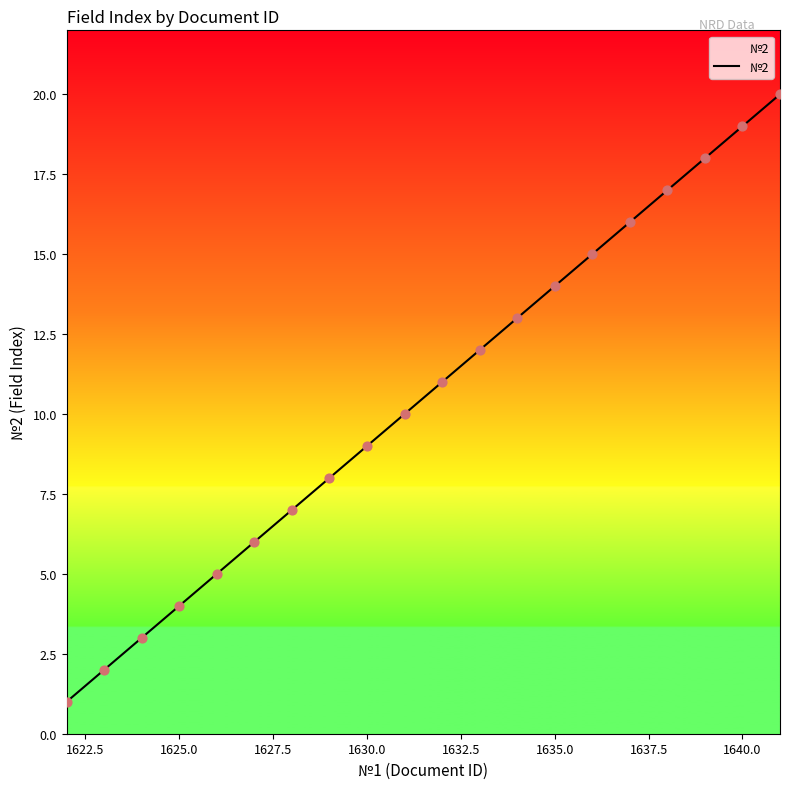

What is the difference between the maximum and minimum values?

19